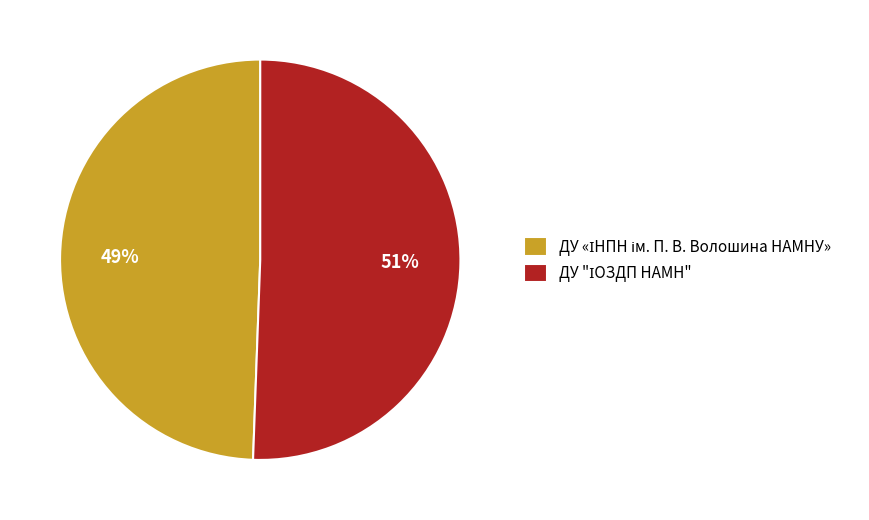

To the nearest percent, what is the average slice percentage?

50%